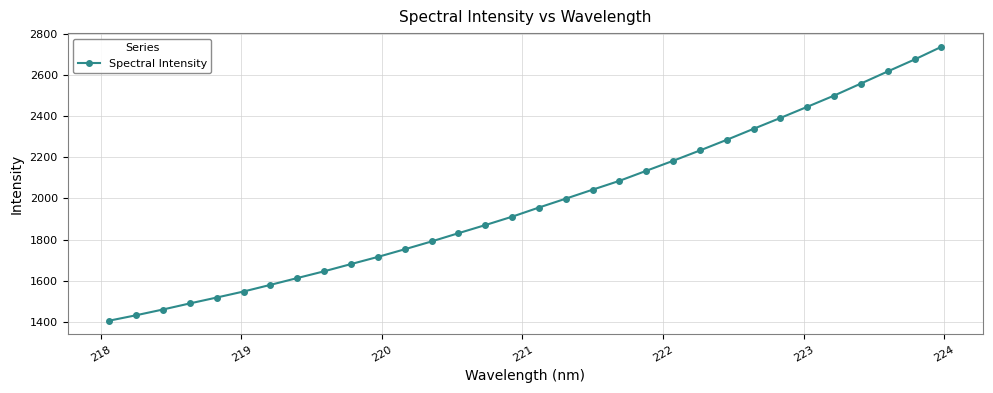

What is the value of the 1st point from the left?

1406.6